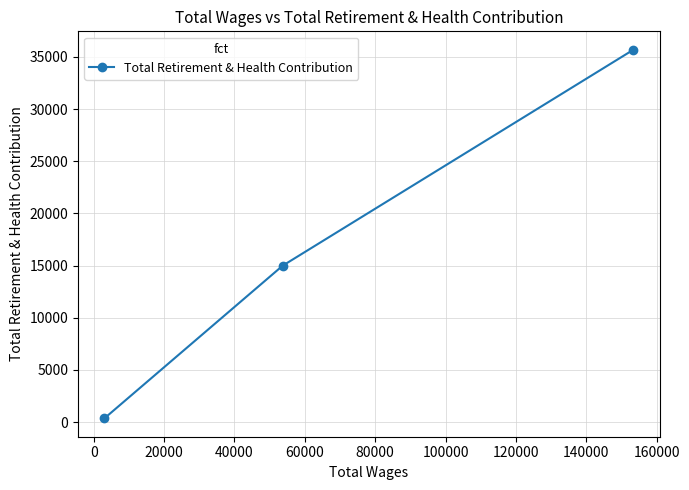

What is the difference between the second highest and minimum values?

14631